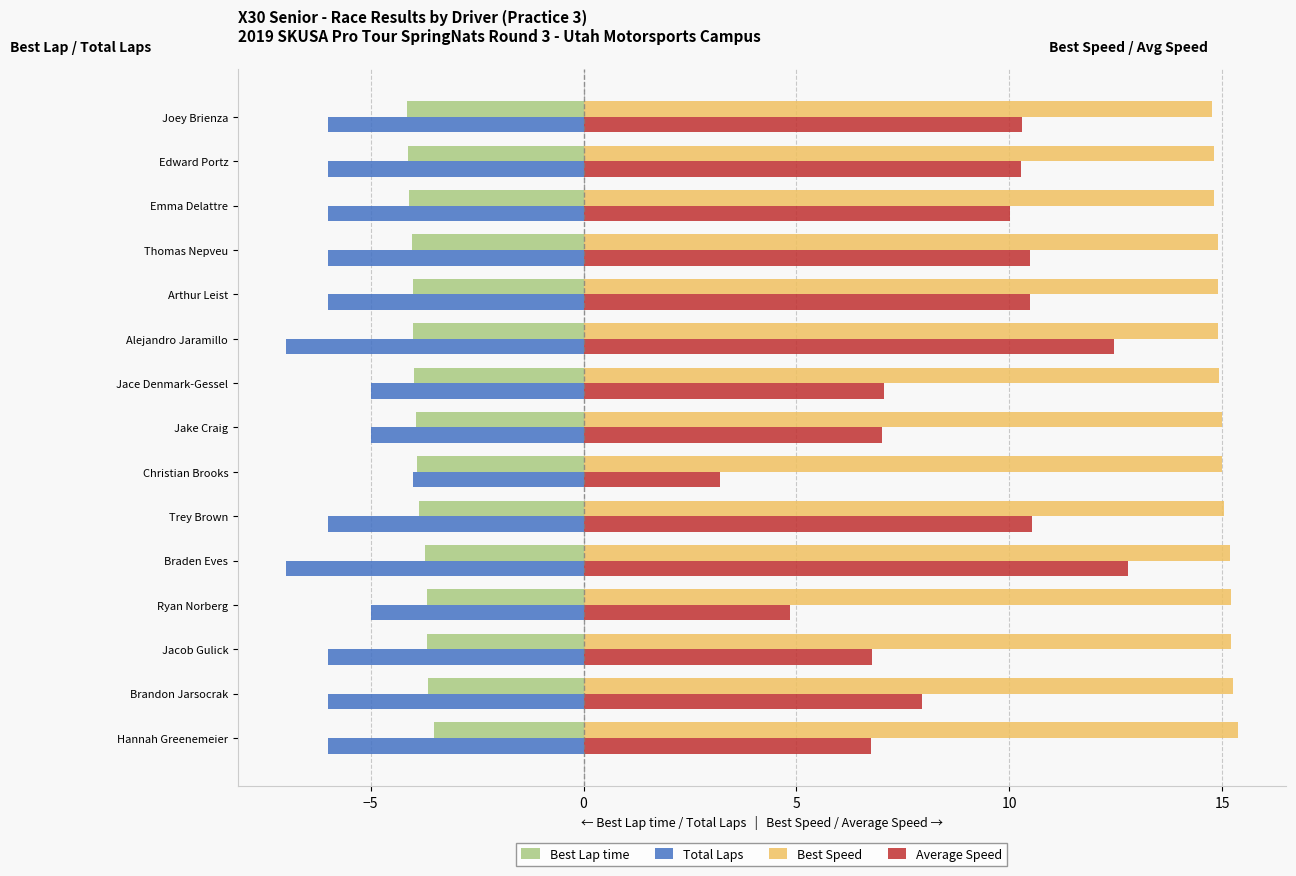

Is it true that Best Lap time equals -4.0 at Arthur Leist?

True